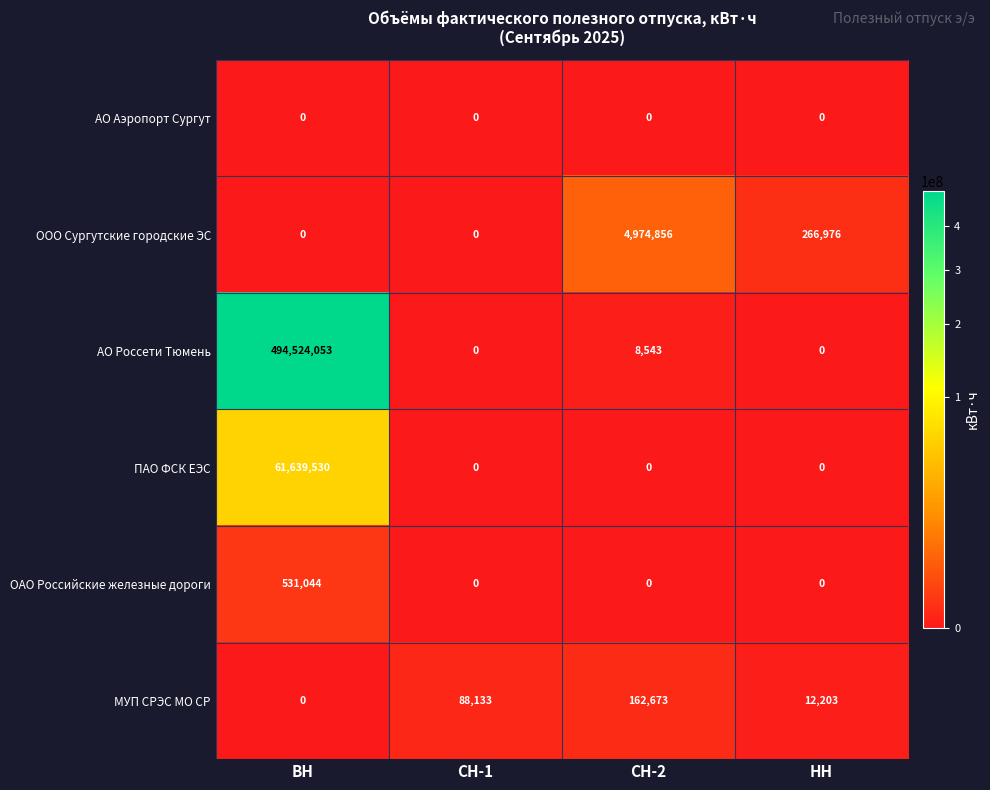

Which series has the largest total across all categories?

АО Россети Тюмень